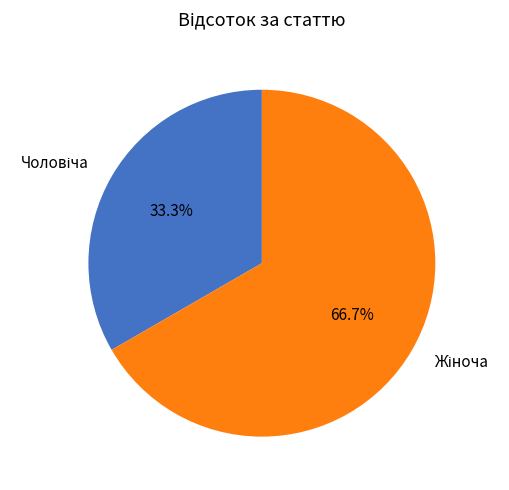

Does any single category account for the majority?

Yes